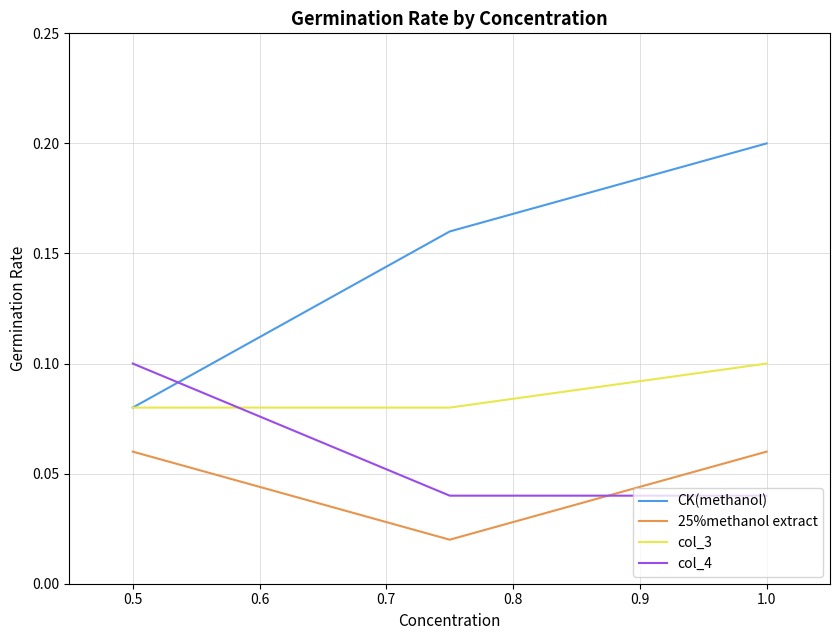

What are all the series names shown in the legend?

CK(methanol), 25%methanol extract, col_3, col_4